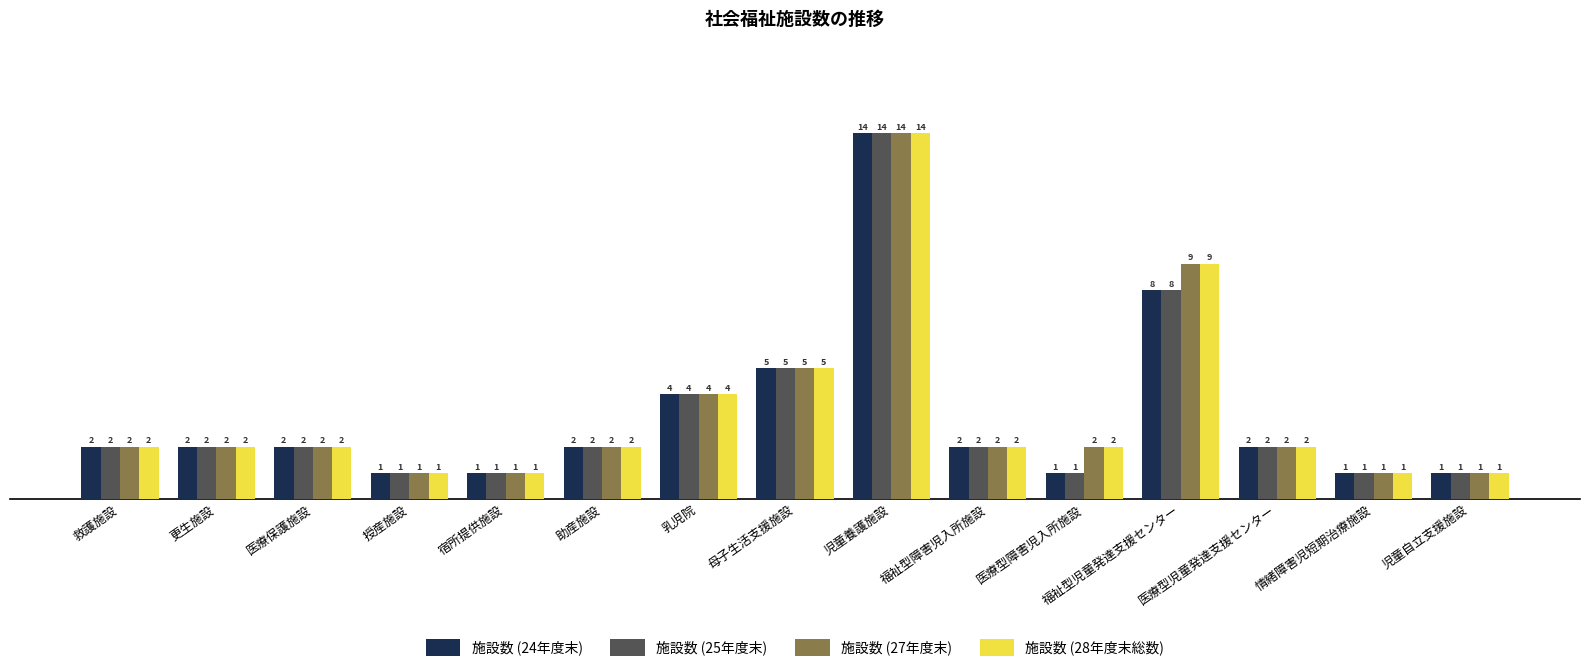

What is the label of the 9th bar from the right?

乳児院